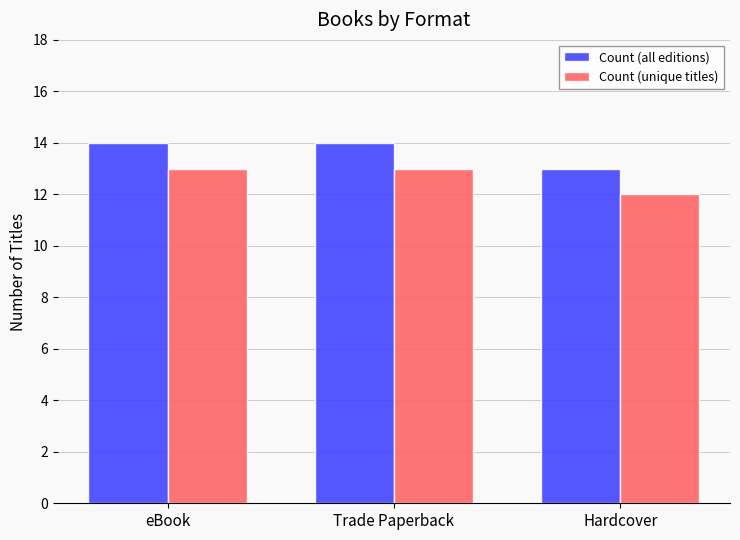

Reading right to left, what are all the values shown in this chart?

Count (all editions): 13	14	14
Count (unique titles): 12	13	13